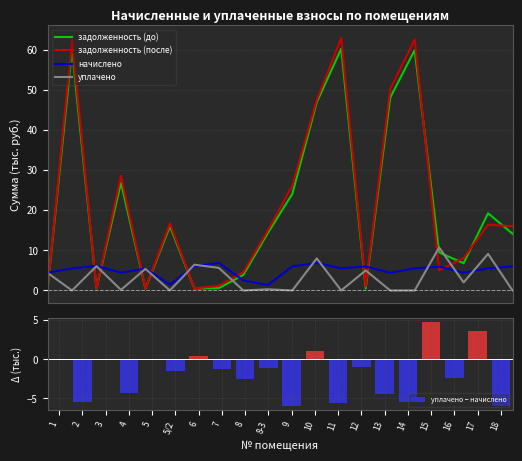

What position from the left is 2?

2